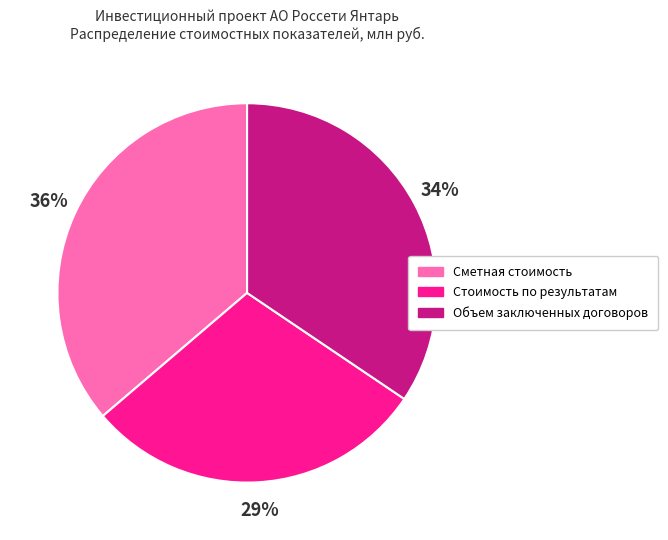

How many slices are in this pie chart?

3